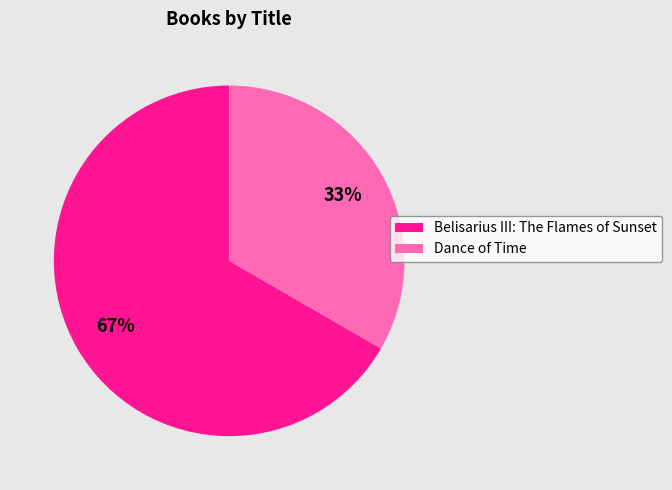

To the nearest percent, what is the combined percentage of Belisarius III: The Flames of Sunset and Dance of Time?

100%